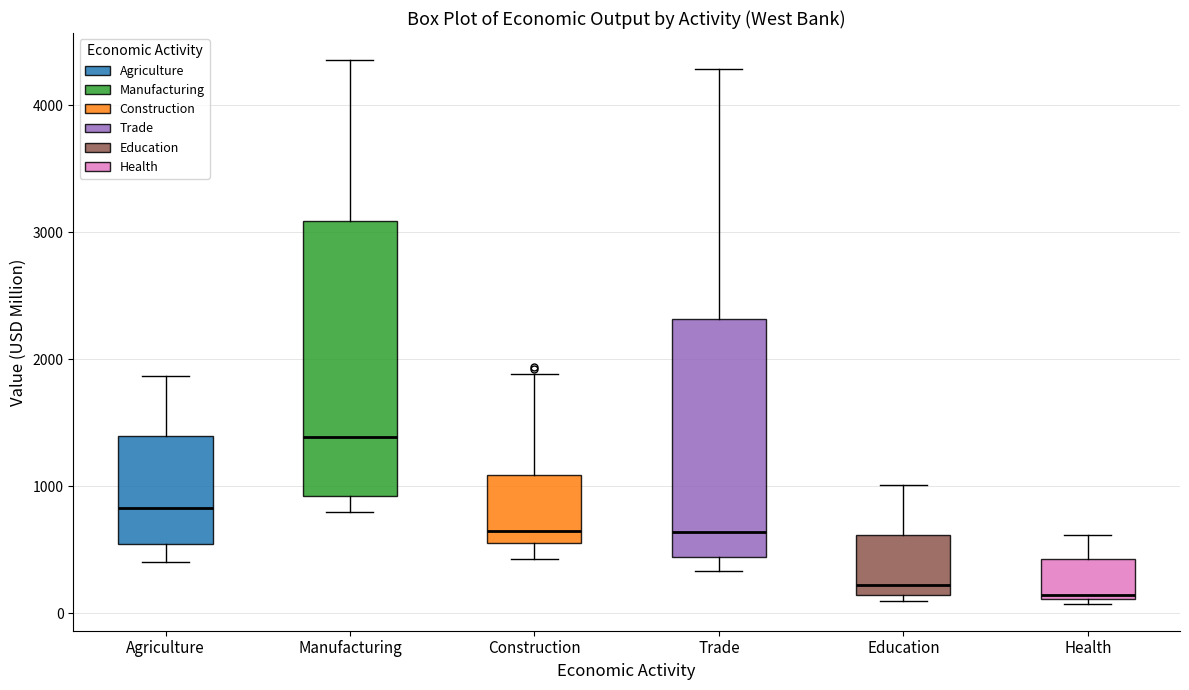

Which box is the tallest, from its lower edge to its upper edge?

Manufacturing